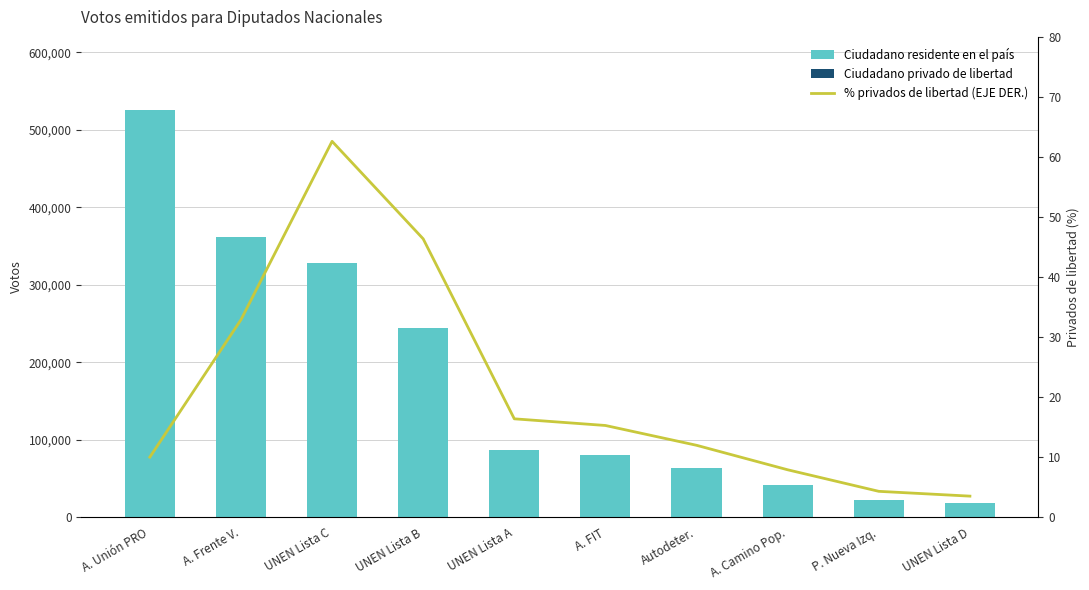

How many values in the Ciudadano residente en el país series exceed 86051?

4